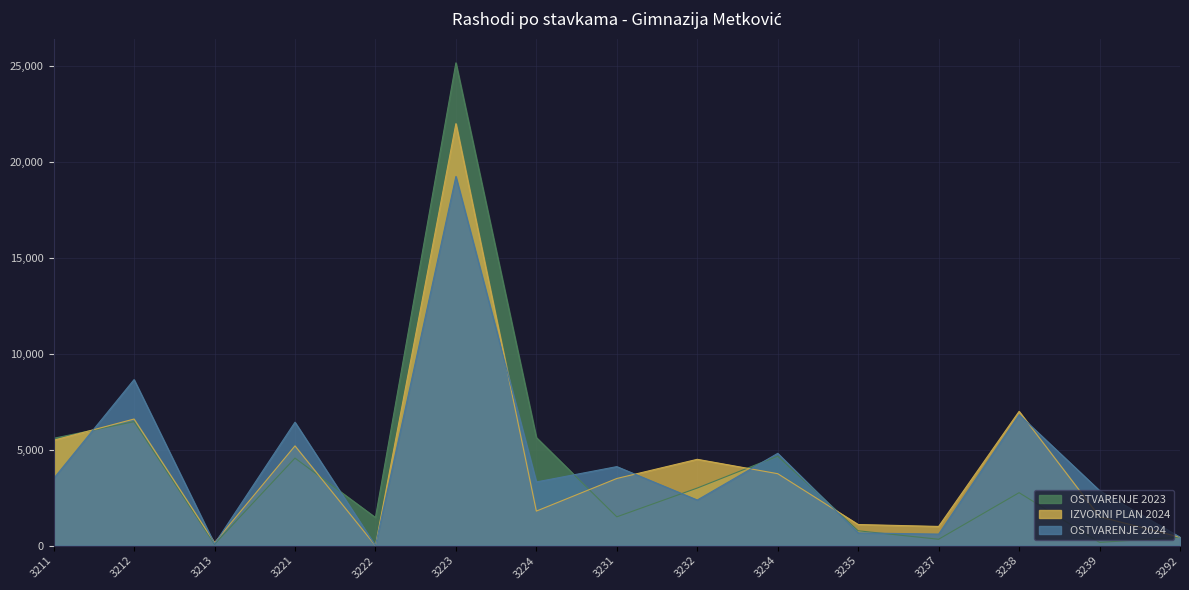

How many series are shown in this chart?

3